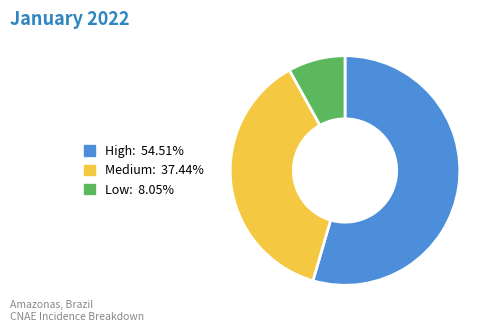

Is there any slice that represents more than half of the pie?

Yes